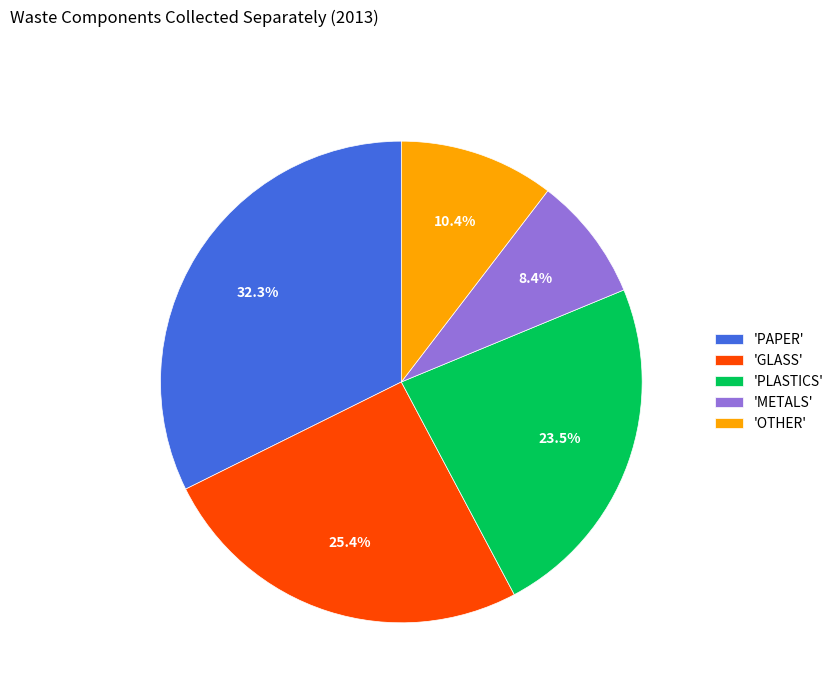

Is there a majority slice in this chart?

No